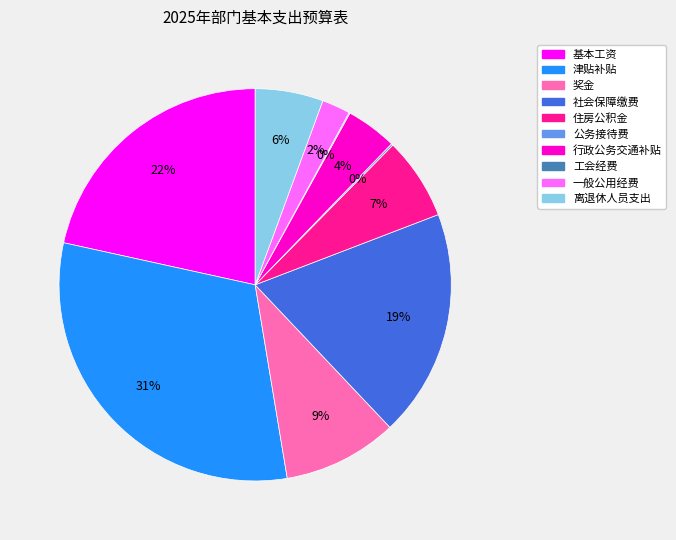

To the nearest percent, what is the average slice percentage?

10%